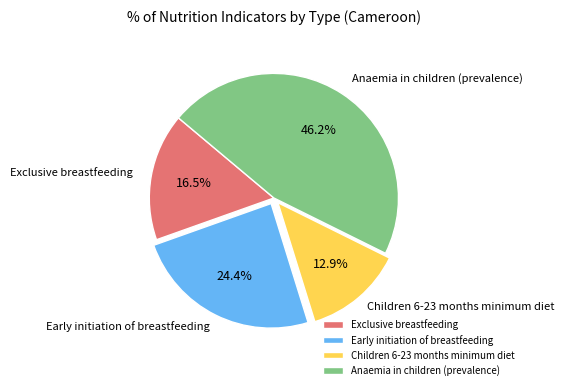

Combined, what portion of the pie is Early initiation of breastfeeding and Anaemia in children (prevalence)?

70.6%